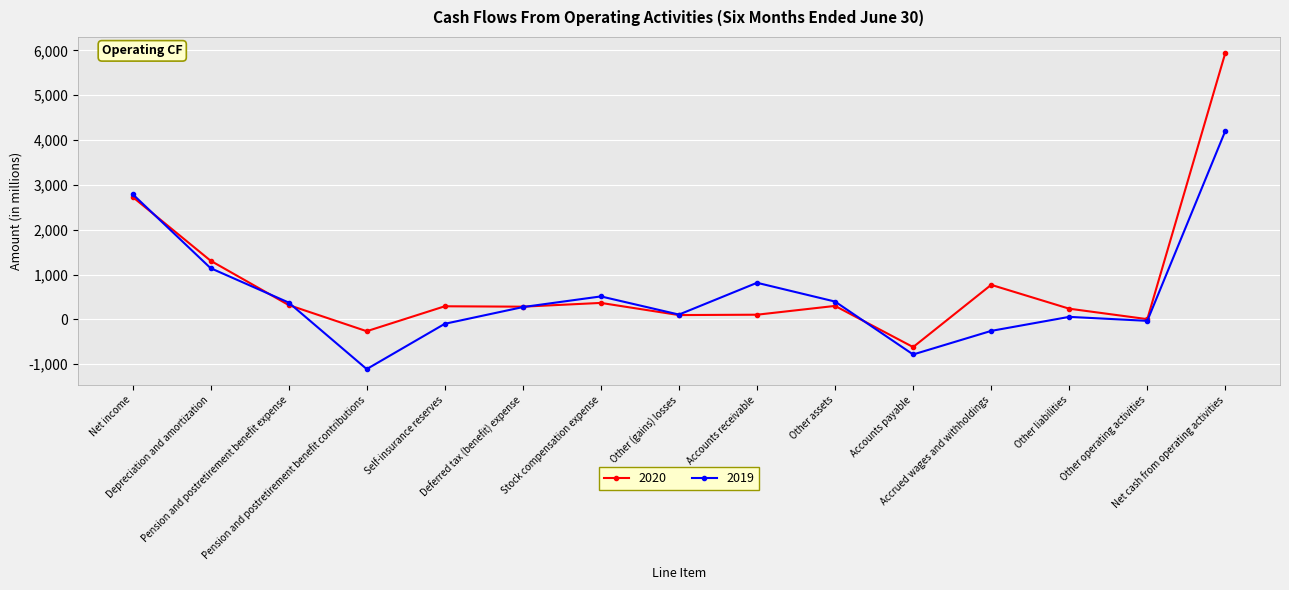

Which series has the largest range (max minus min)?

2020